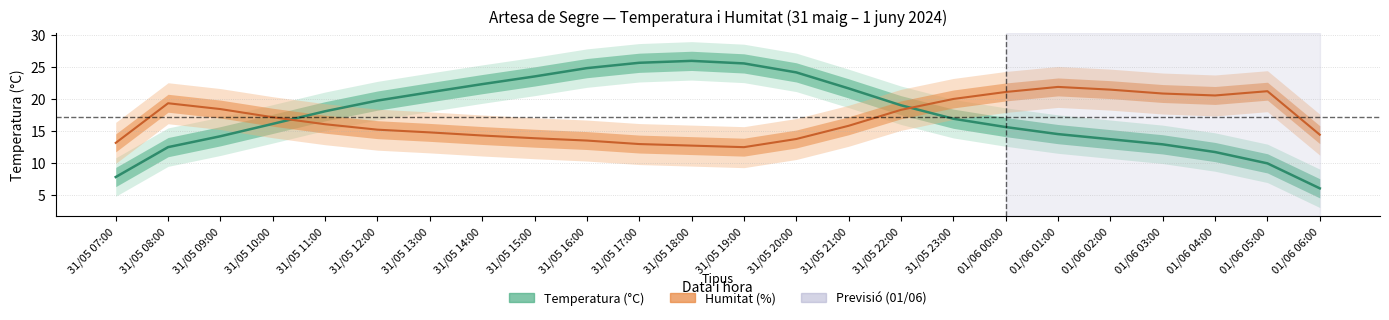

List the labels in order of value, smallest first.

01/06 06:00, 31/05 07:00, 01/06 05:00, 01/06 04:00, 31/05 08:00, 01/06 03:00, 01/06 02:00, 31/05 09:00, 01/06 01:00, 01/06 00:00, 31/05 10:00, 31/05 23:00, 31/05 11:00, 31/05 22:00, 31/05 12:00, 31/05 13:00, 31/05 21:00, 31/05 14:00, 31/05 15:00, 31/05 20:00, 31/05 16:00, 31/05 19:00, 31/05 17:00, 31/05 18:00